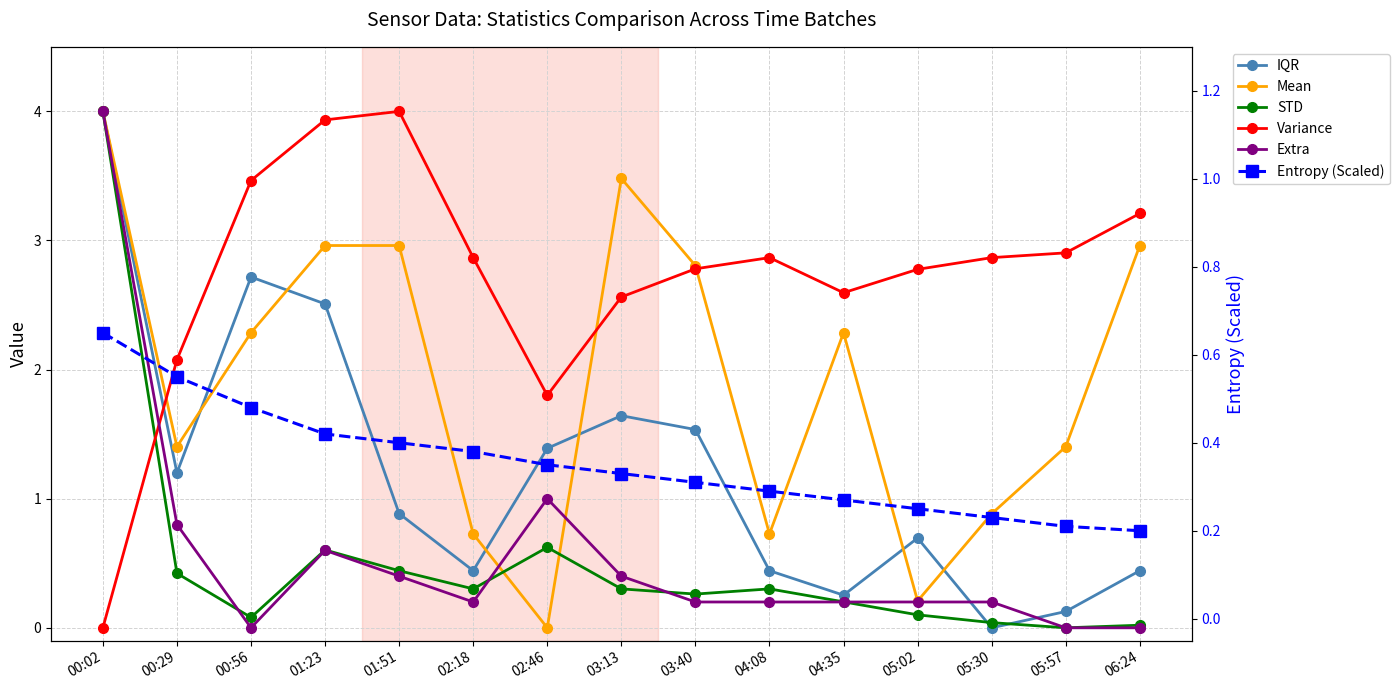

How many lines are shown in the chart?

6